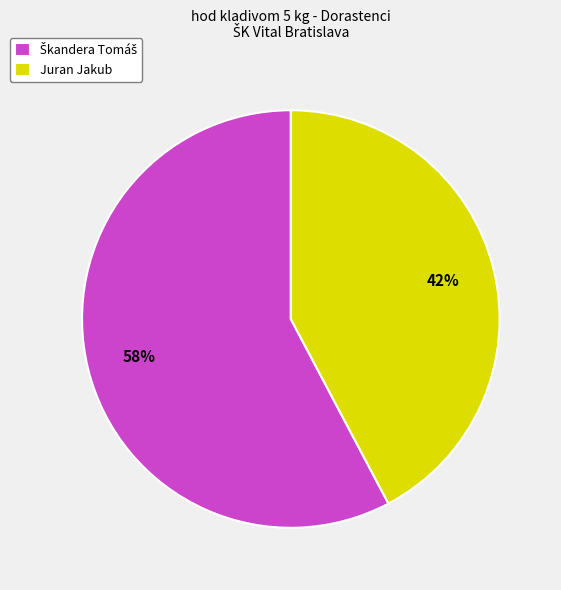

To the nearest percent, what portion does Juran Jakub represent?

42%